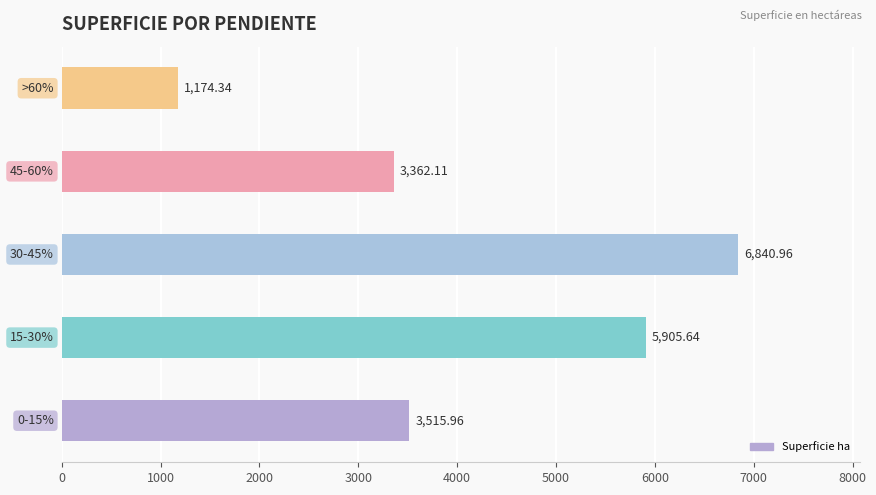

What is the sum of all values?

20799.0